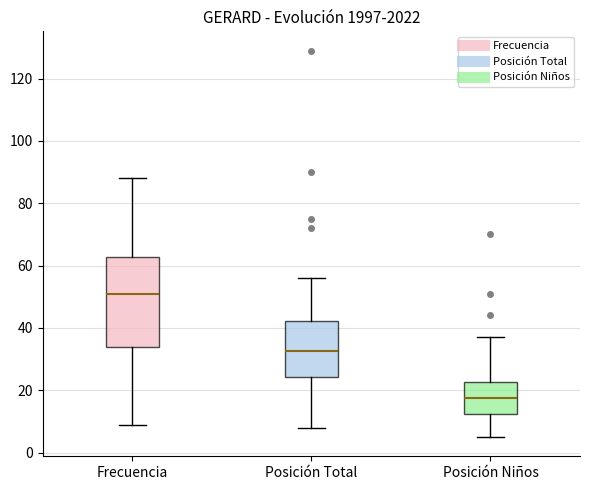

Which box has the lowest median line?

Posición Niños